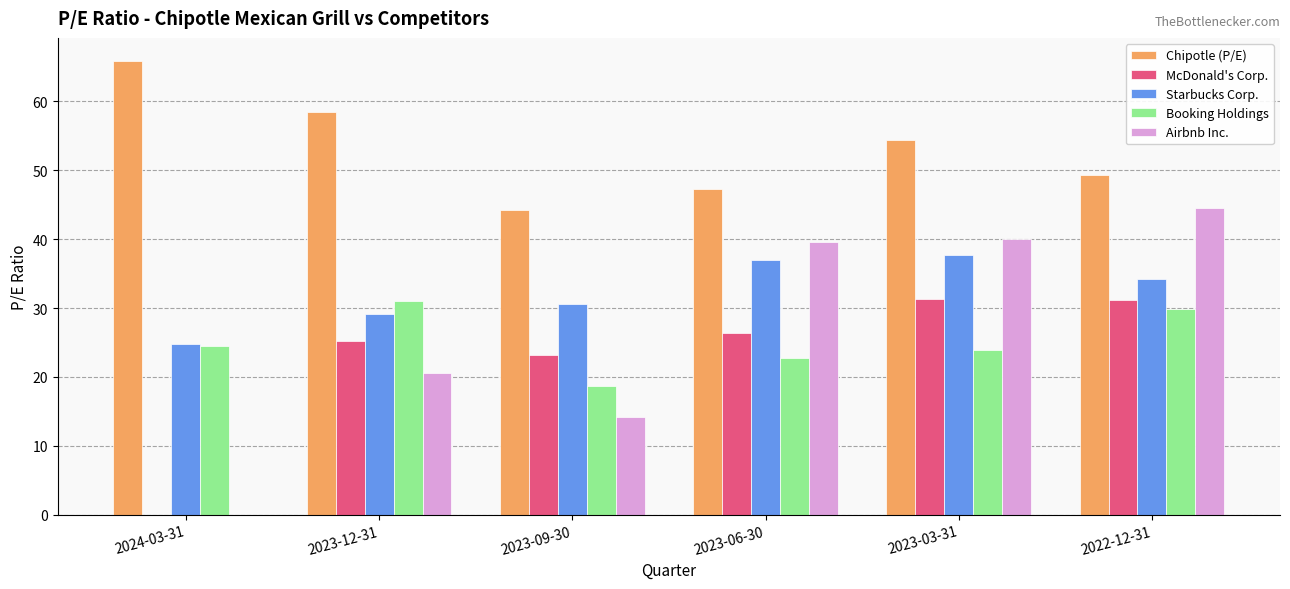

What is the total value across all series at 2023-03-31?

187.5